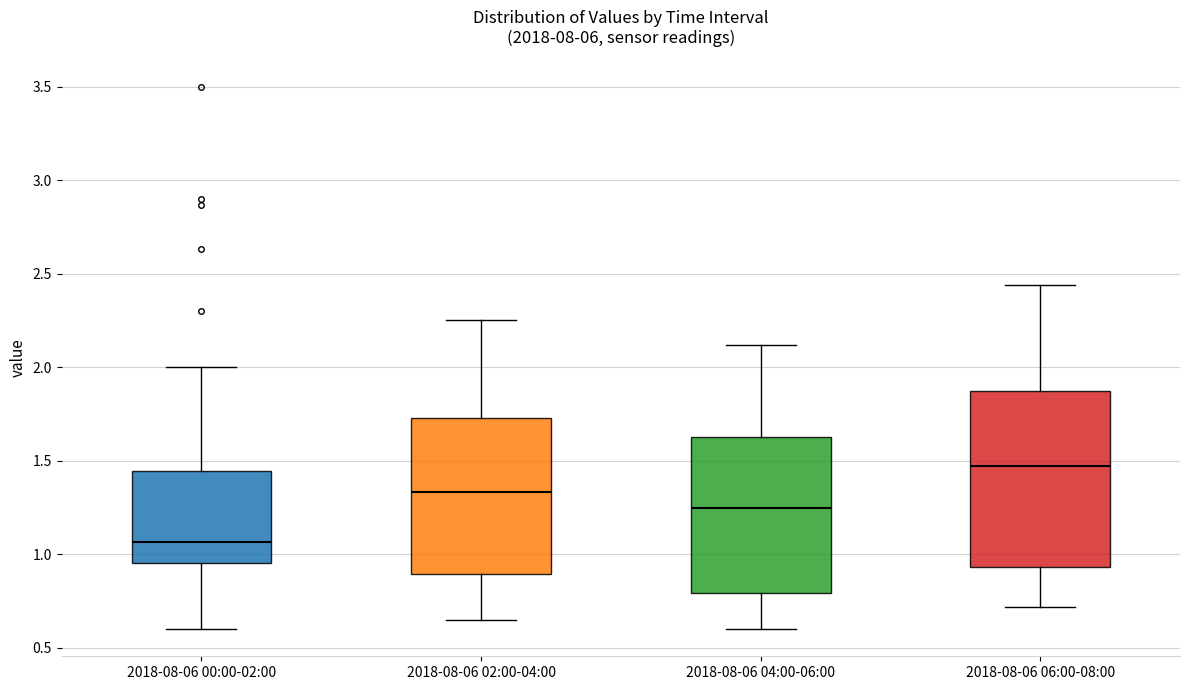

Comparing the boxes themselves (not the whiskers), which one is the tallest?

2018-08-06 06:00-08:00